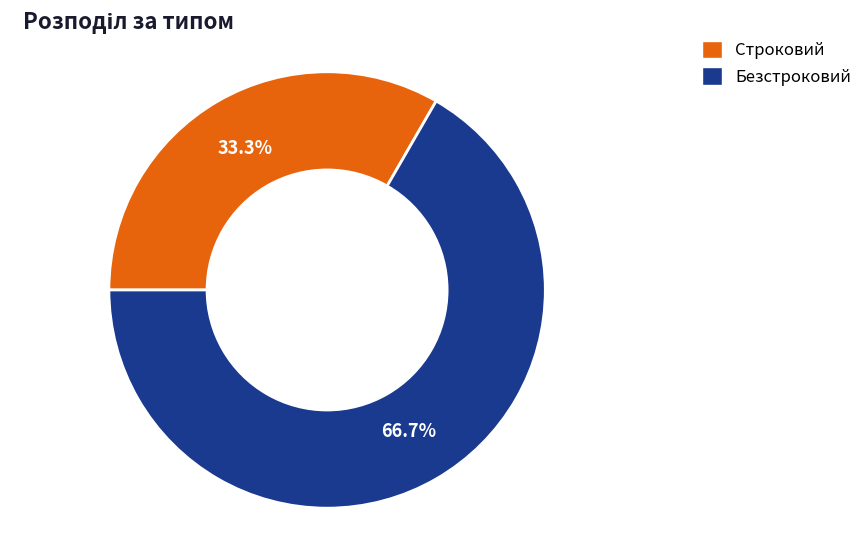

To the nearest percent, what percentage of the pie is Безстроковий?

67%